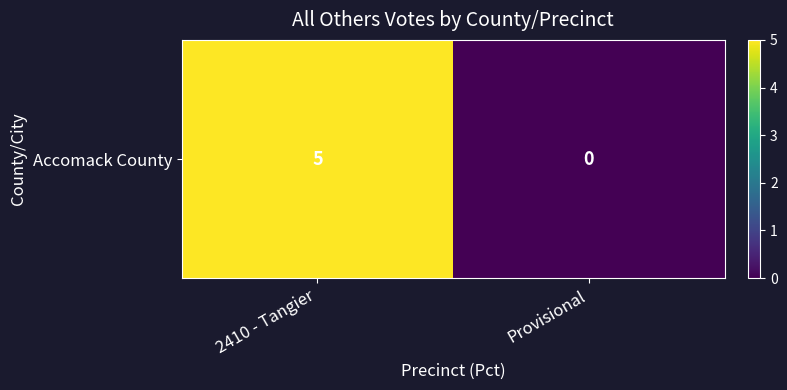

What is the change in value from 2410 - Tangier to Provisional?

-5